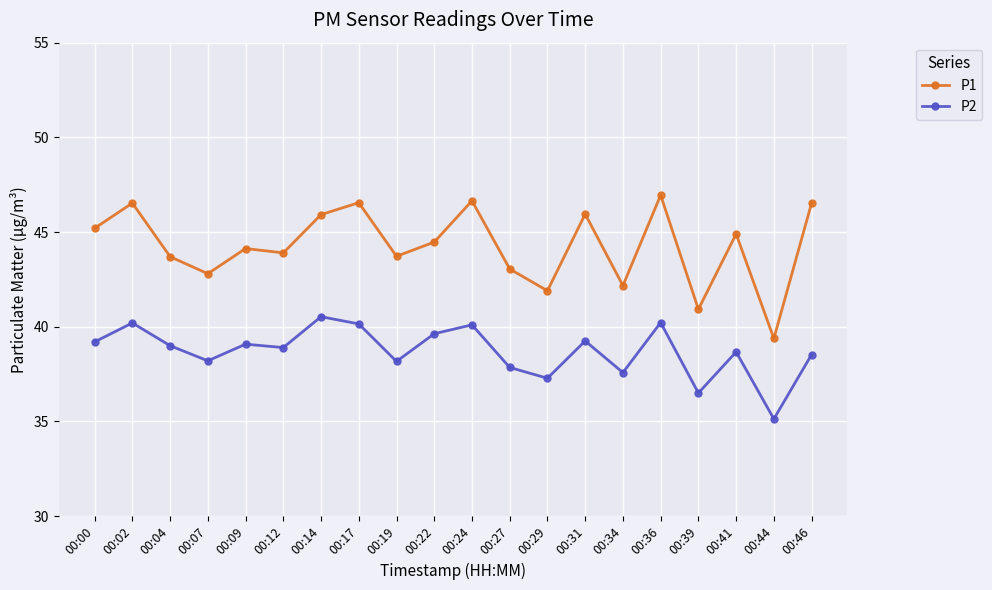

At which category does P2 reach its first local peak?

00:02